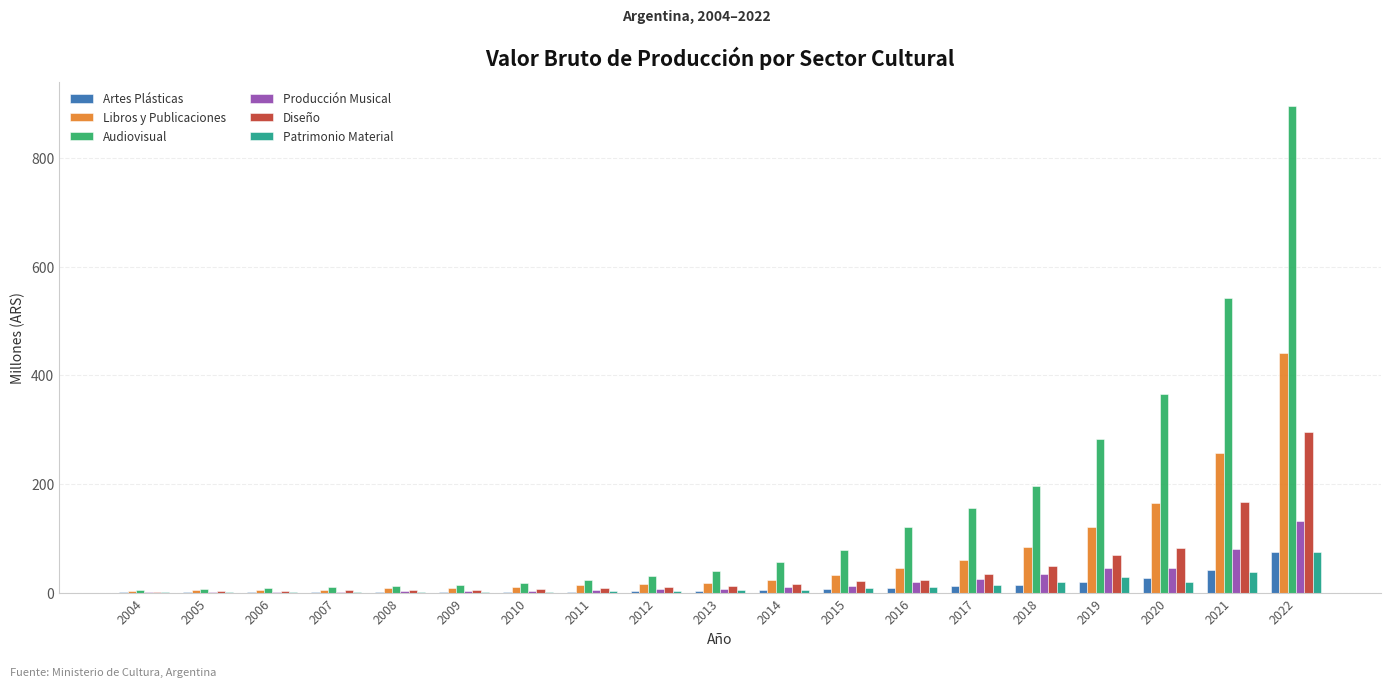

True or false: Patrimonio Material has a value of 28.6 at 2019.

True